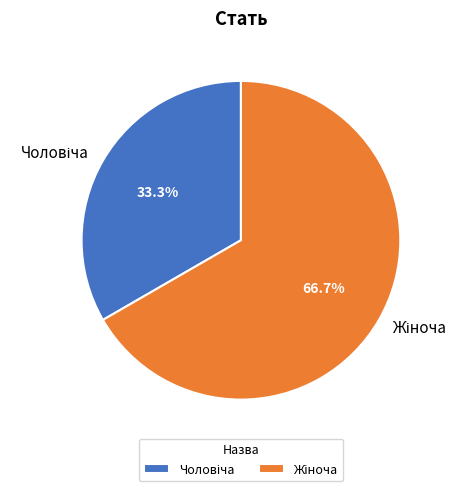

How many segments does this pie chart have?

2